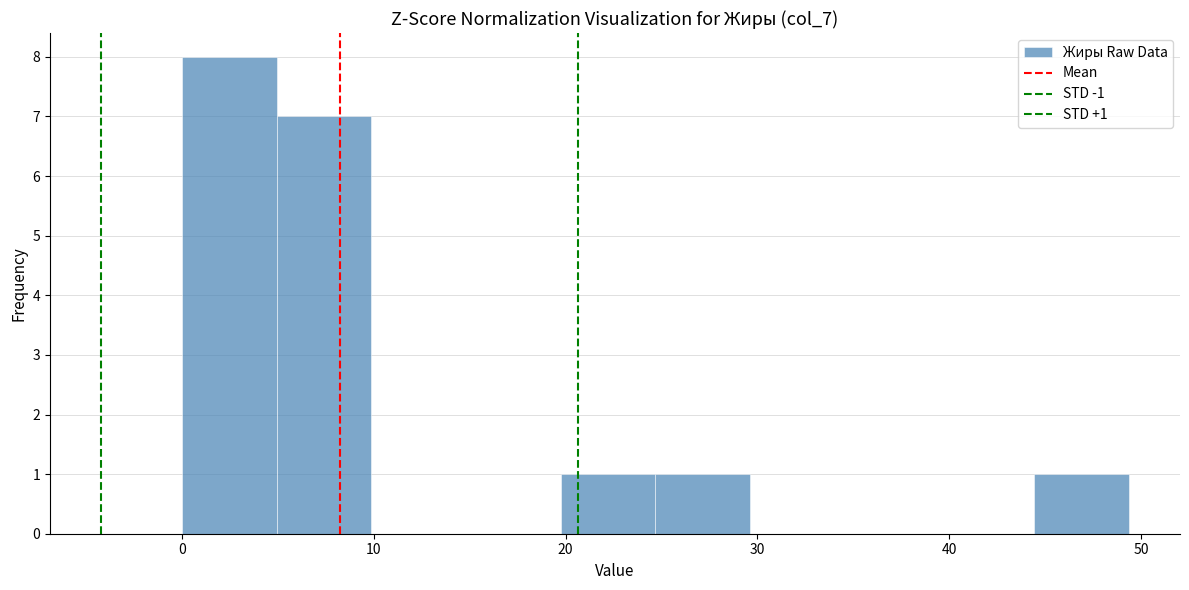

Which range on the x-axis has the tallest bar?

0 to 5